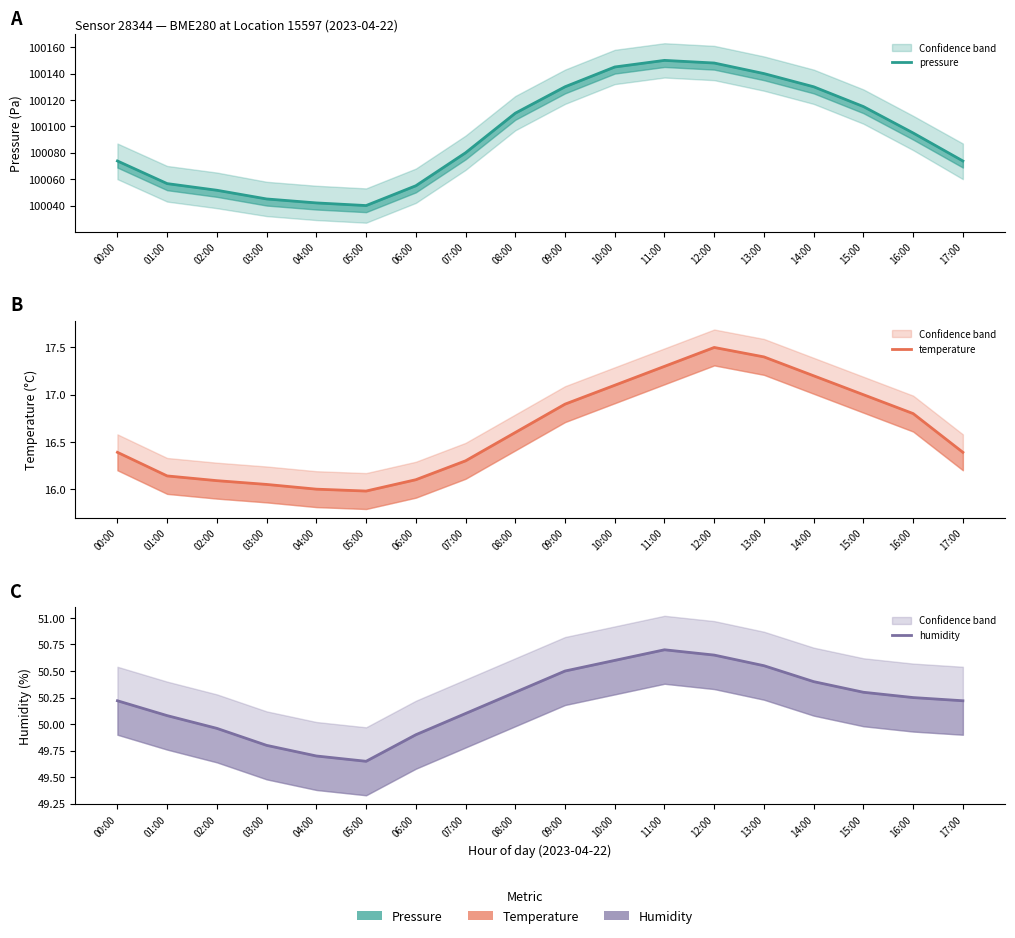

At 08:00, list the series in order from largest to smallest.

pressure, humidity, temperature